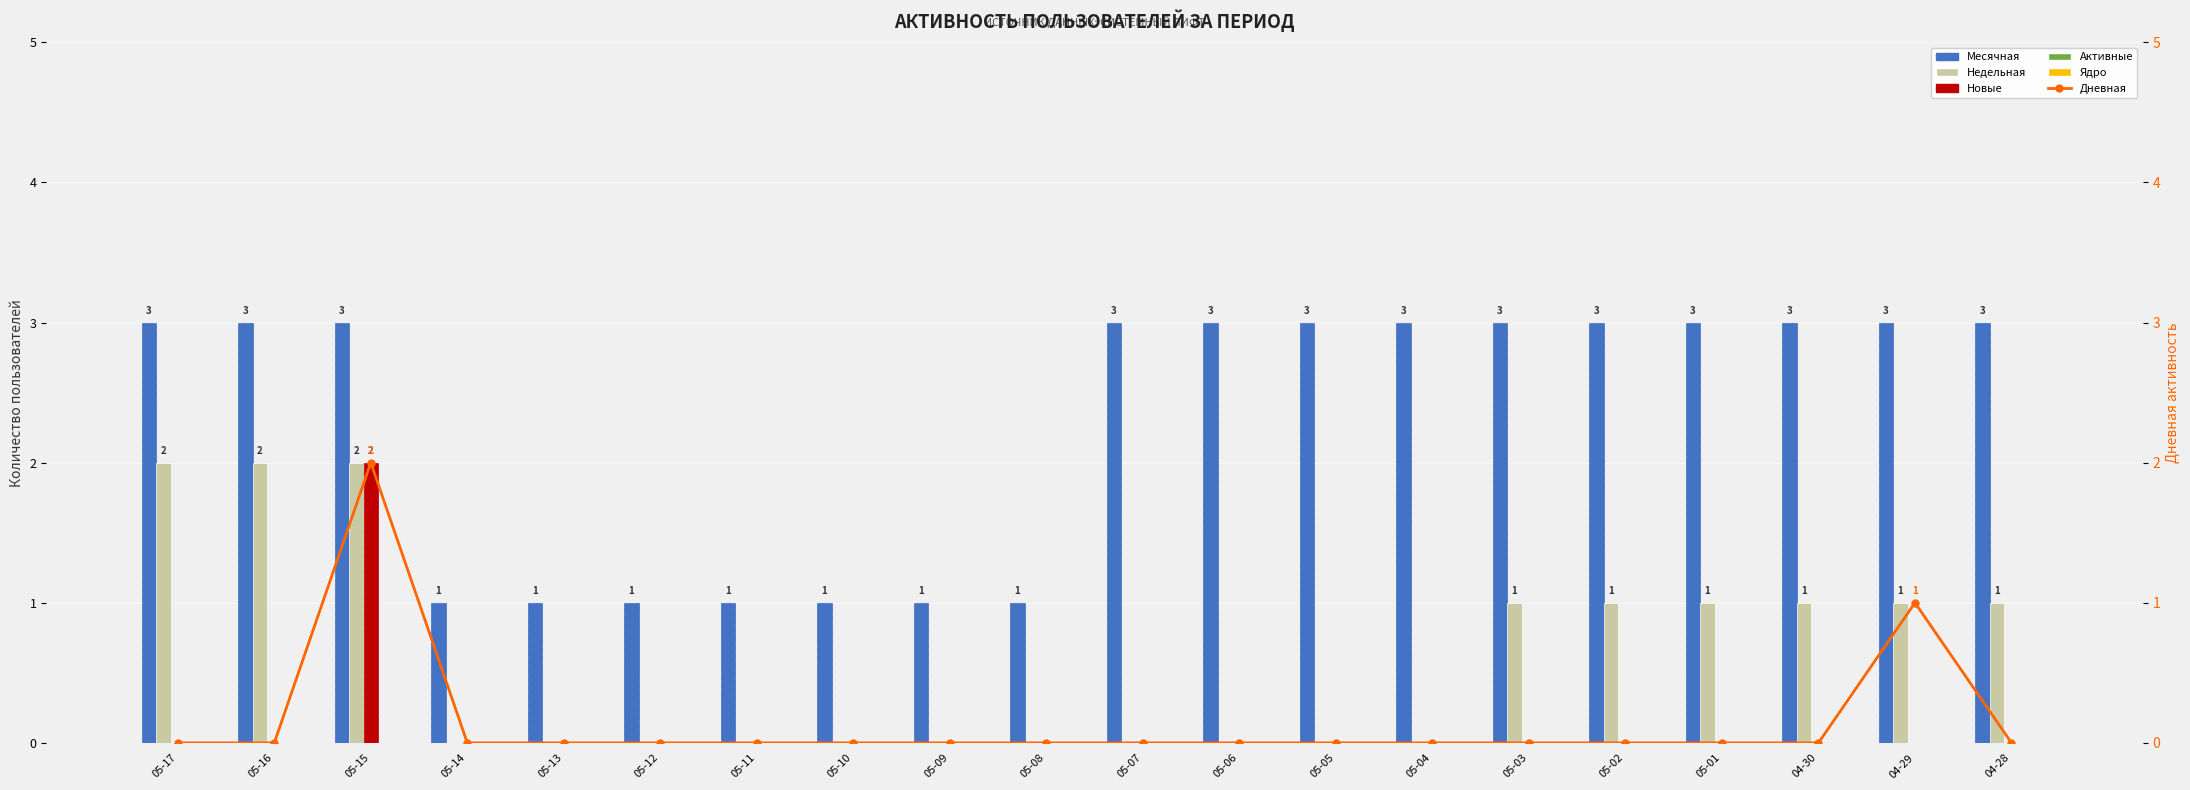

How many groups of bars are there?

20